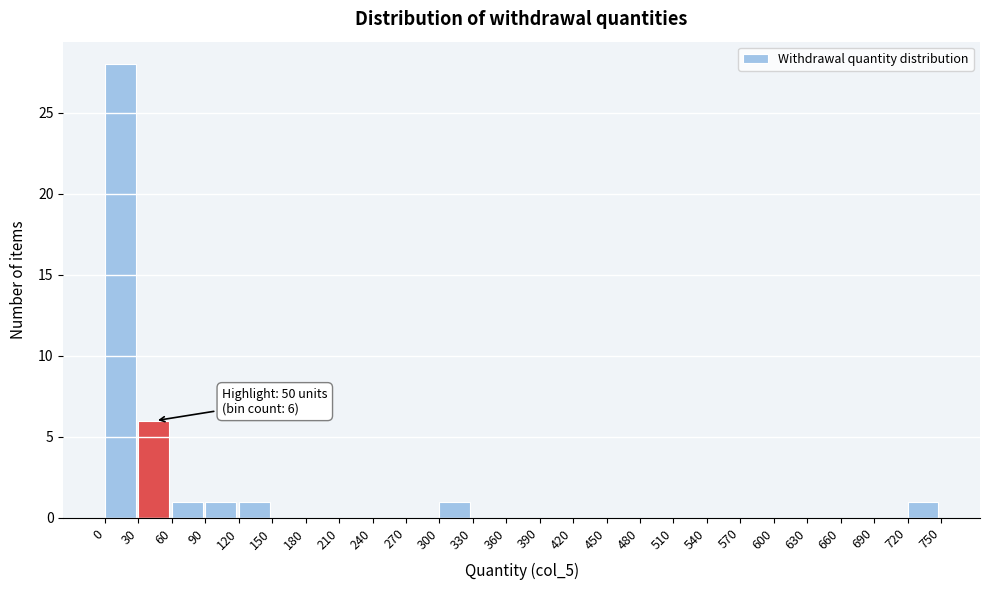

Which range on the x-axis has the tallest bar?

0 to 30